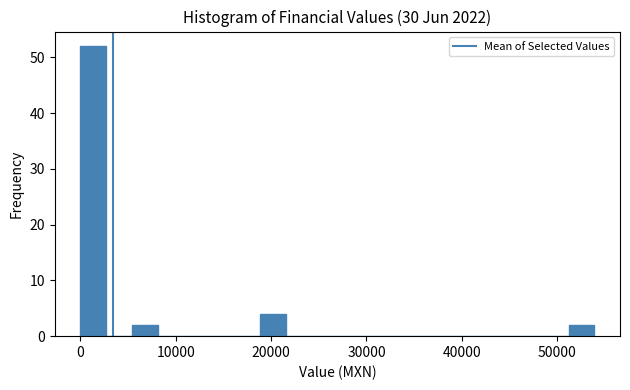

Around what value on the x-axis is the tallest bar? Give the approximate position of its centre, as read against the axis.

1000